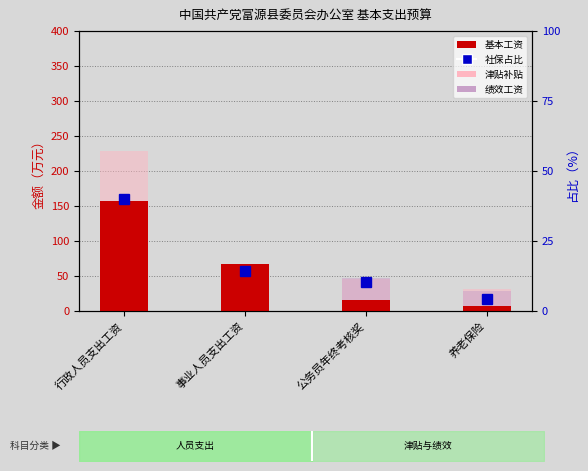

Where is 社保占比 nearest to the value 22?

事业人员支出工资